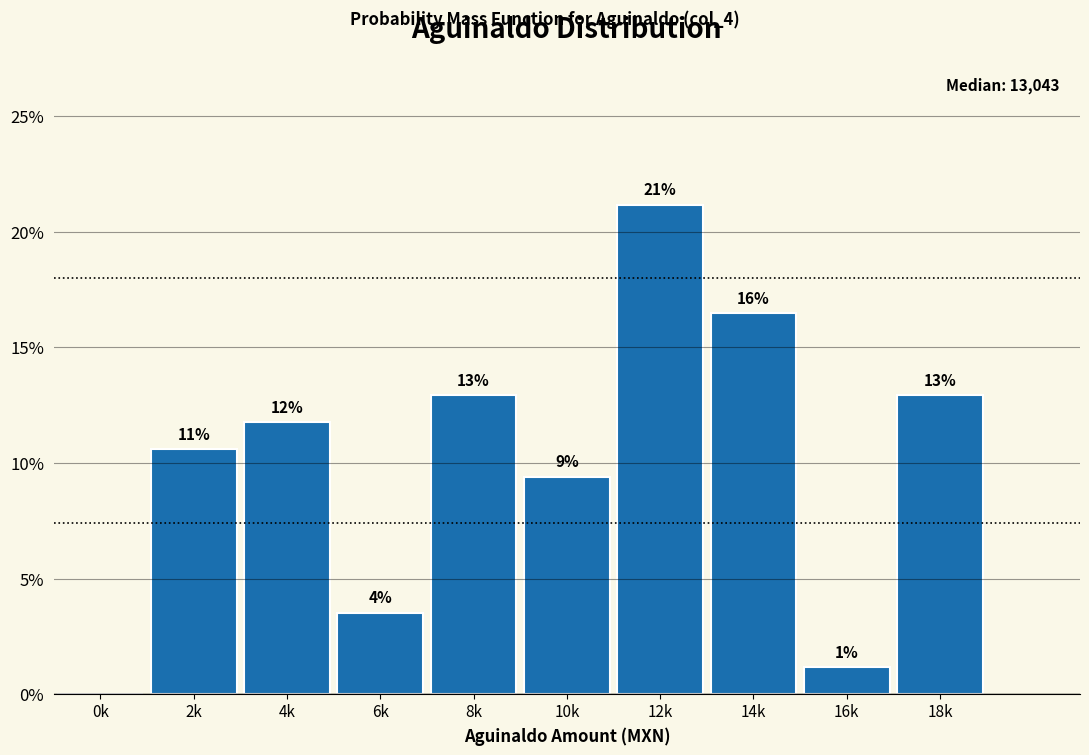

Are the bars horizontal?

No